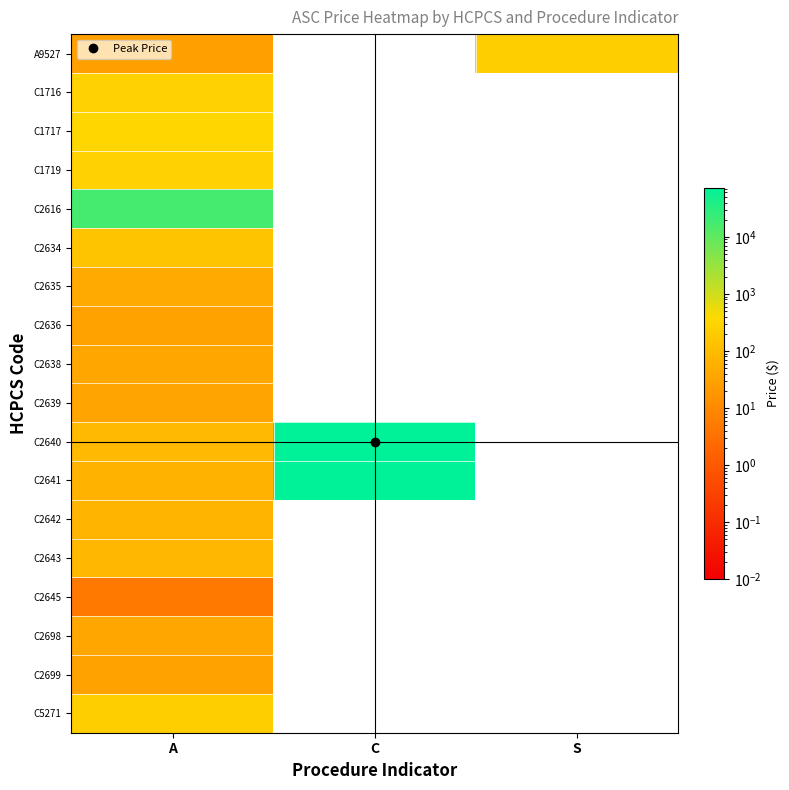

Which series has the largest total across all categories?

C2640